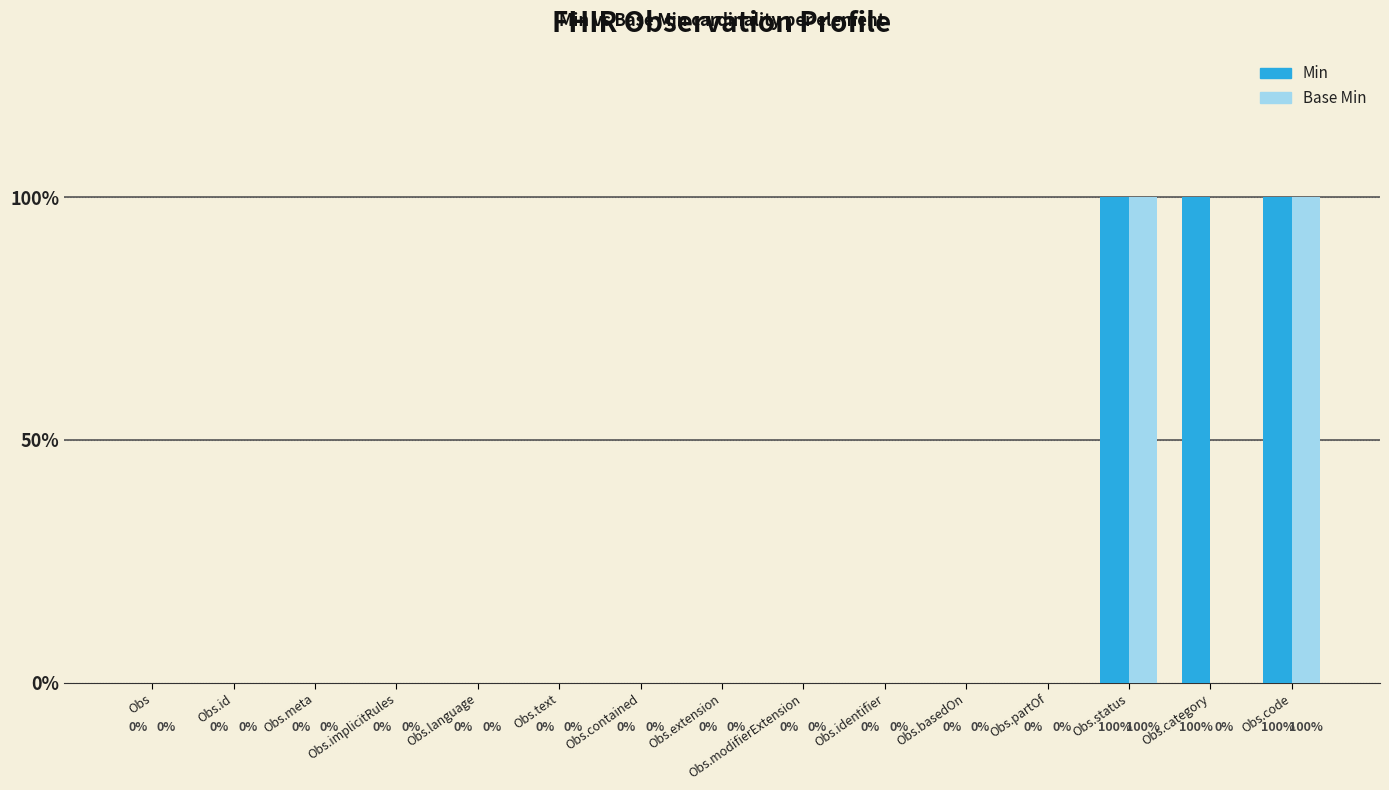

Are the bars grouped side by side (vs. stacked)?

Yes